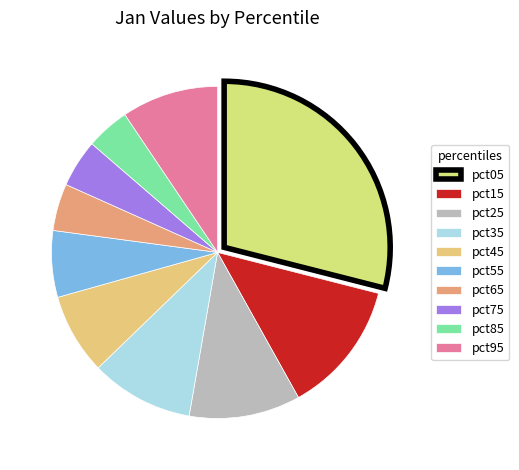

How many slices are in this pie chart?

10